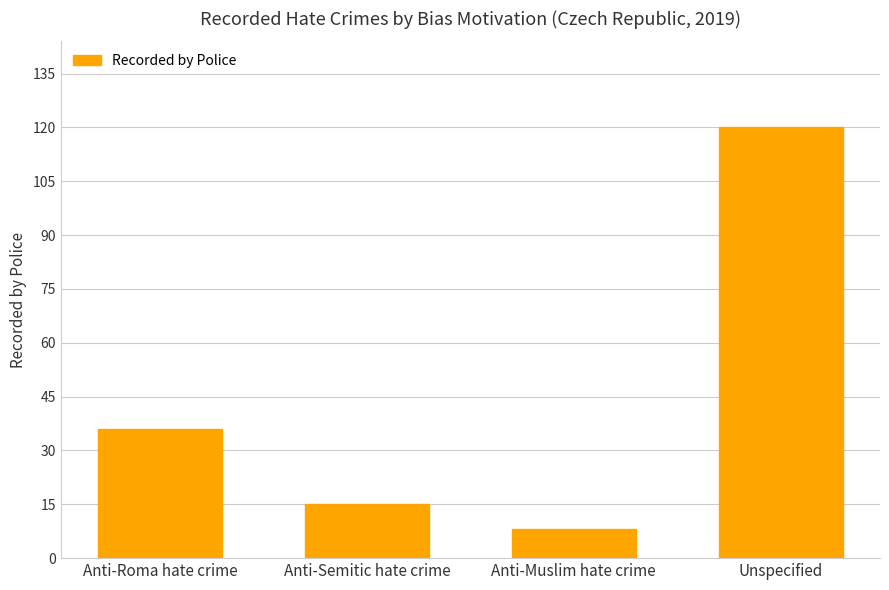

What is the label of the 4th bar from the left?

Unspecified